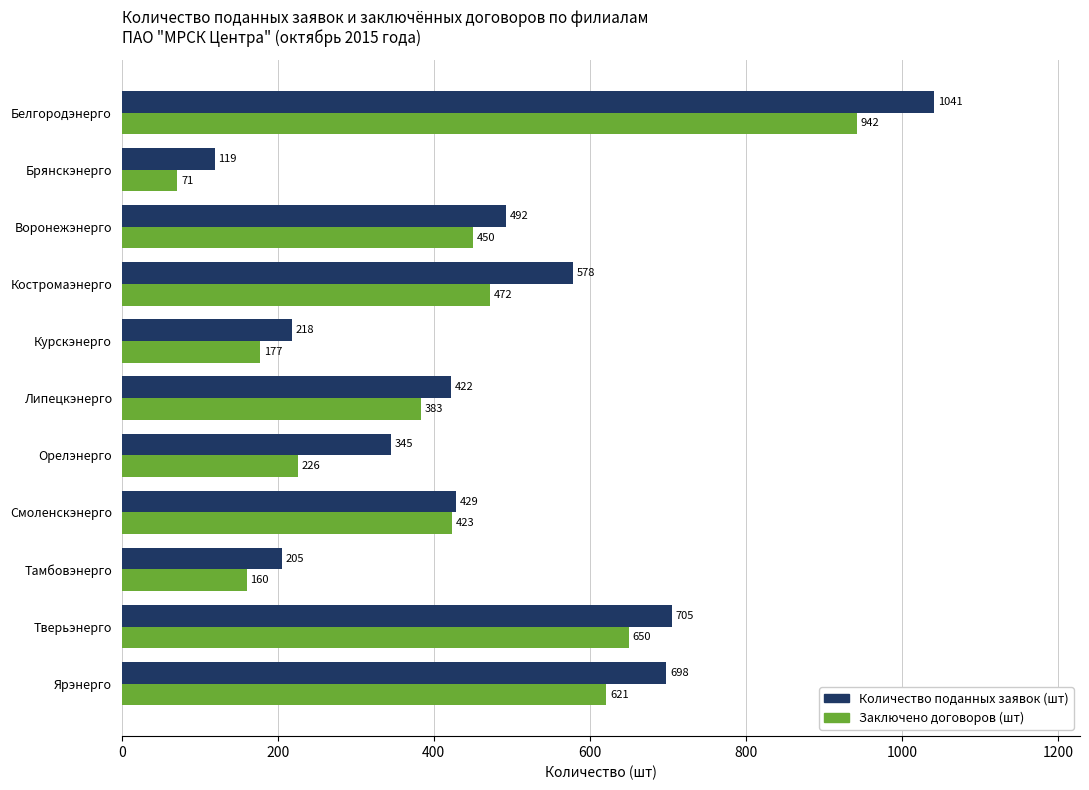

What is the sum of the Количество поданных заявок (шт) values at Брянскэнерго and Тамбовэнерго?

324